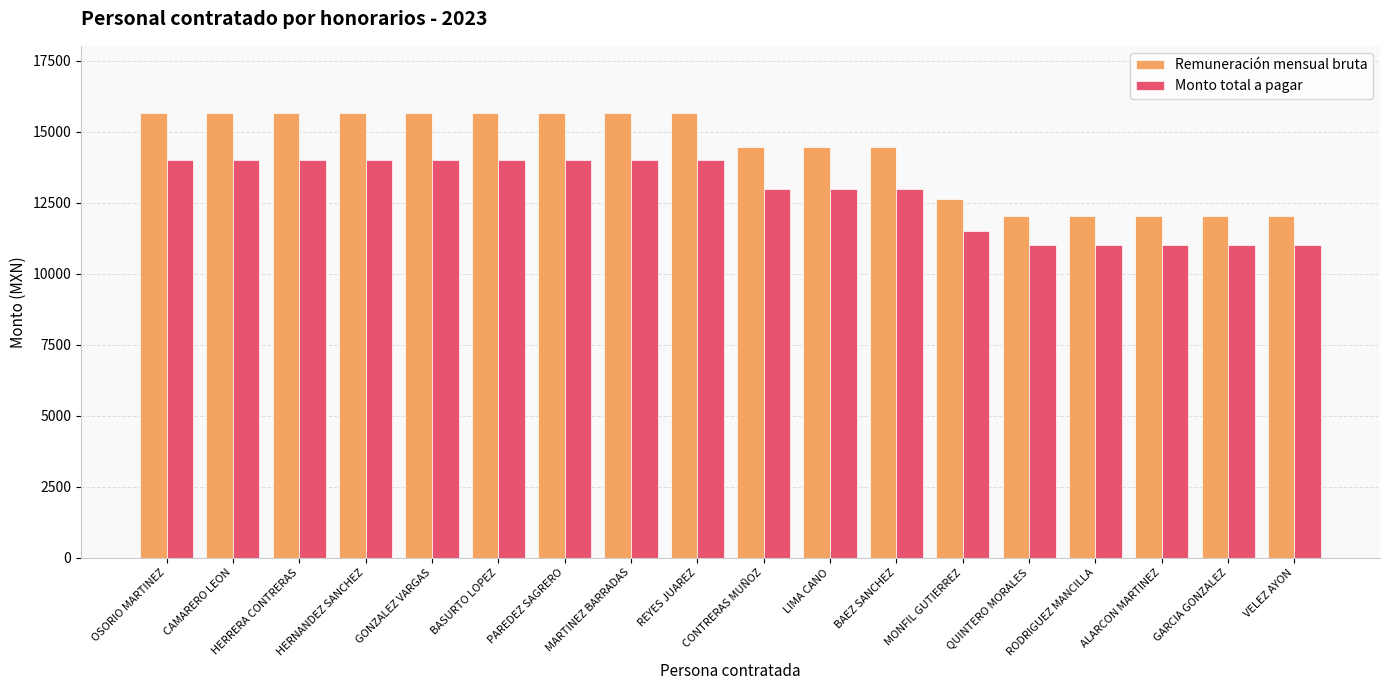

What is the label of the 16th bar from the right?

HERRERA CONTRERAS